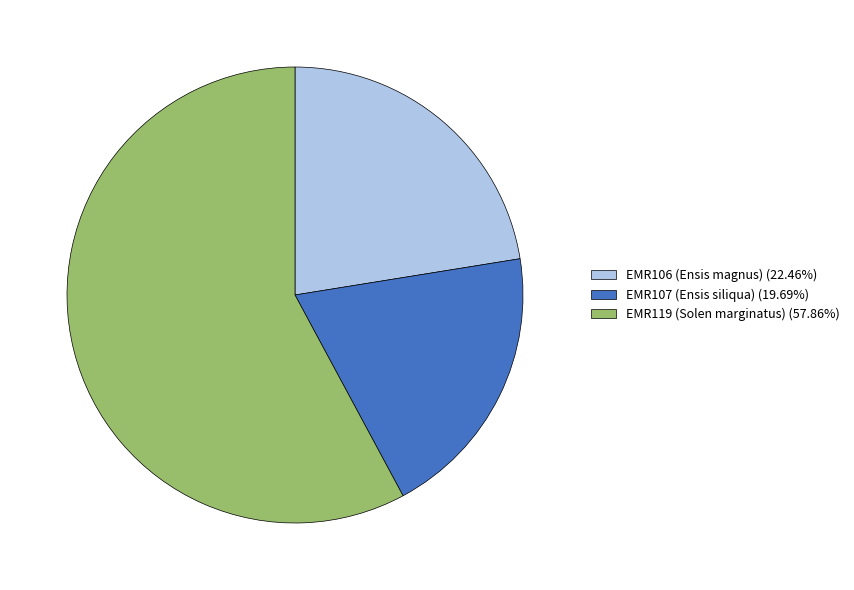

Which slice is the largest?

EMR119 (Solen marginatus)